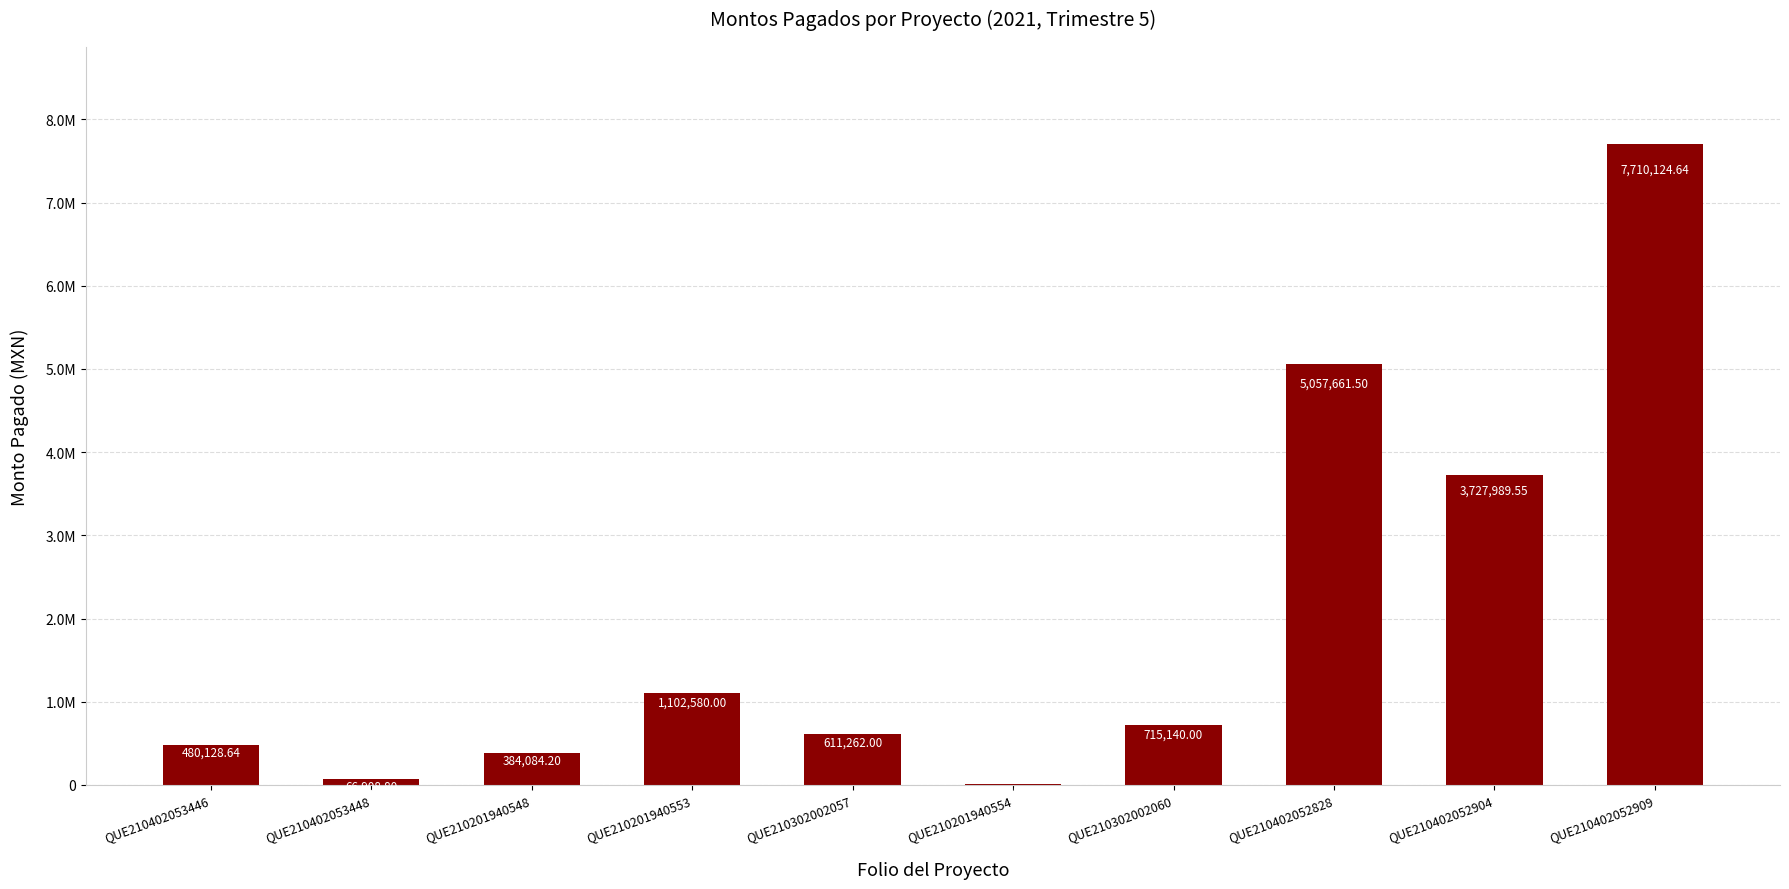

Reading right to left, transcribe all the data shown in this chart.

QUE210402052909=7710124.6	QUE210402052904=3727989.5	QUE210402052828=5057661.5	QUE210302002060=715140.0	QUE210201940554=7198.9	QUE210302002057=611262.0	QUE210201940553=1102580.0	QUE210201940548=384084.2	QUE210402053448=66908.8	QUE210402053446=480128.6